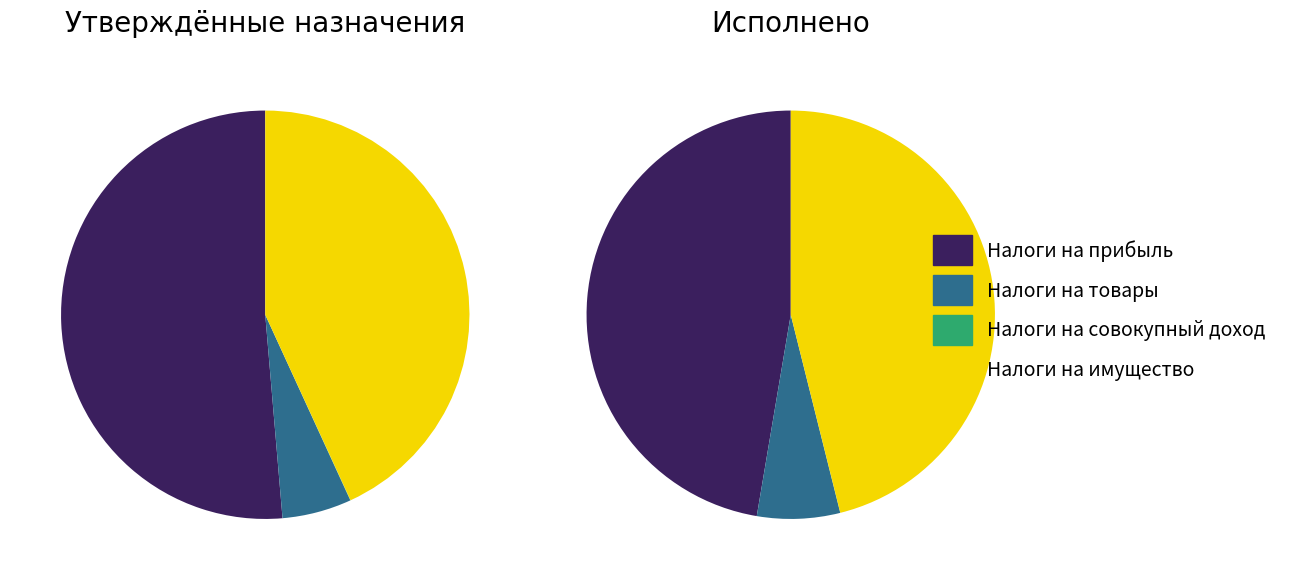

True or false: НАЛОГИ НА ПРИБЫЛЬ, ДОХОДЫ accounts for 51% of the total.

True